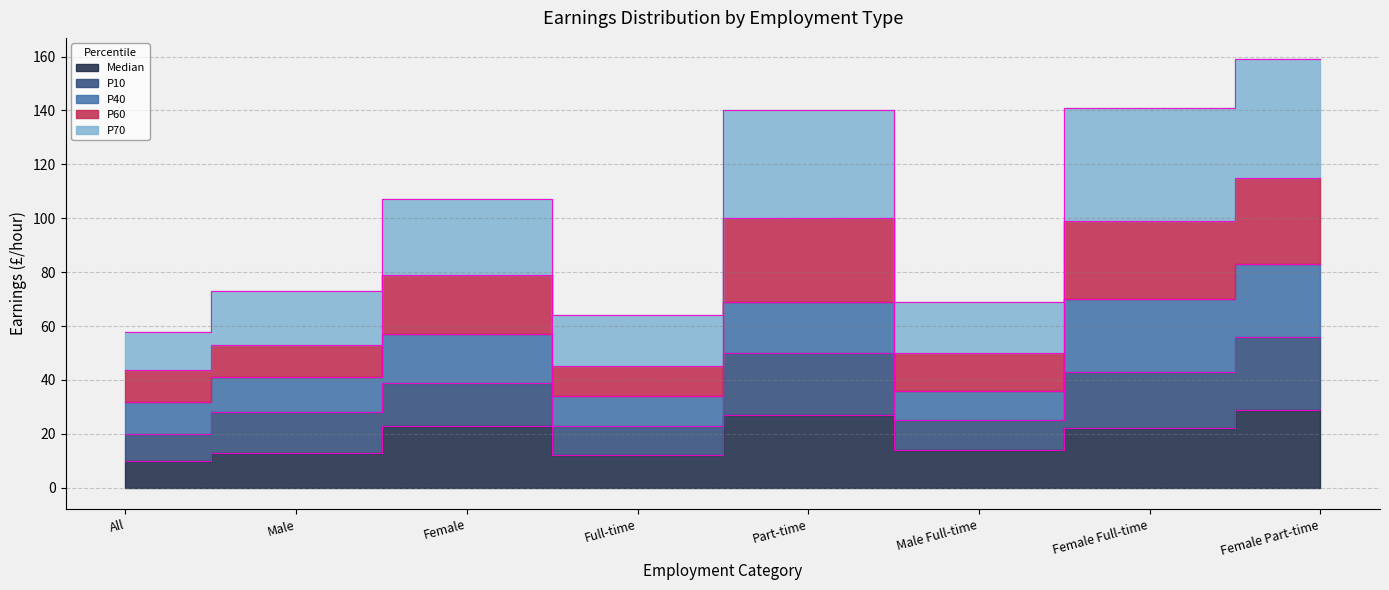

At how many categories does at least one series exceed 114?

3